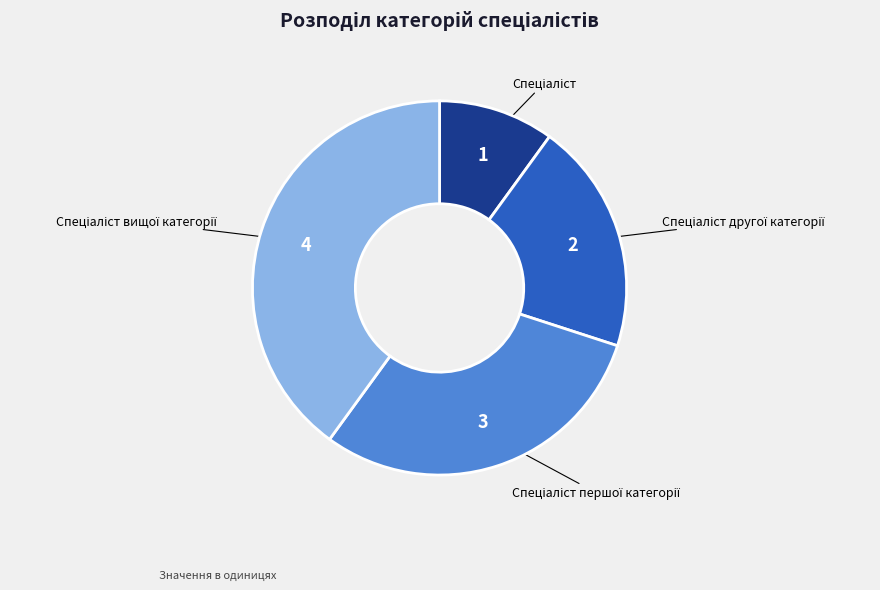

Is there a majority slice in this chart?

No